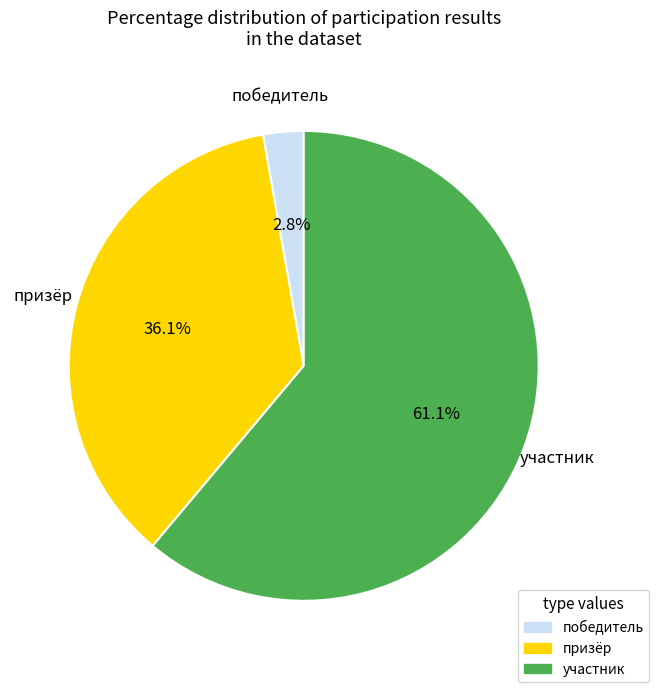

Combined, what portion of the pie is победитель and призёр?

38.9%